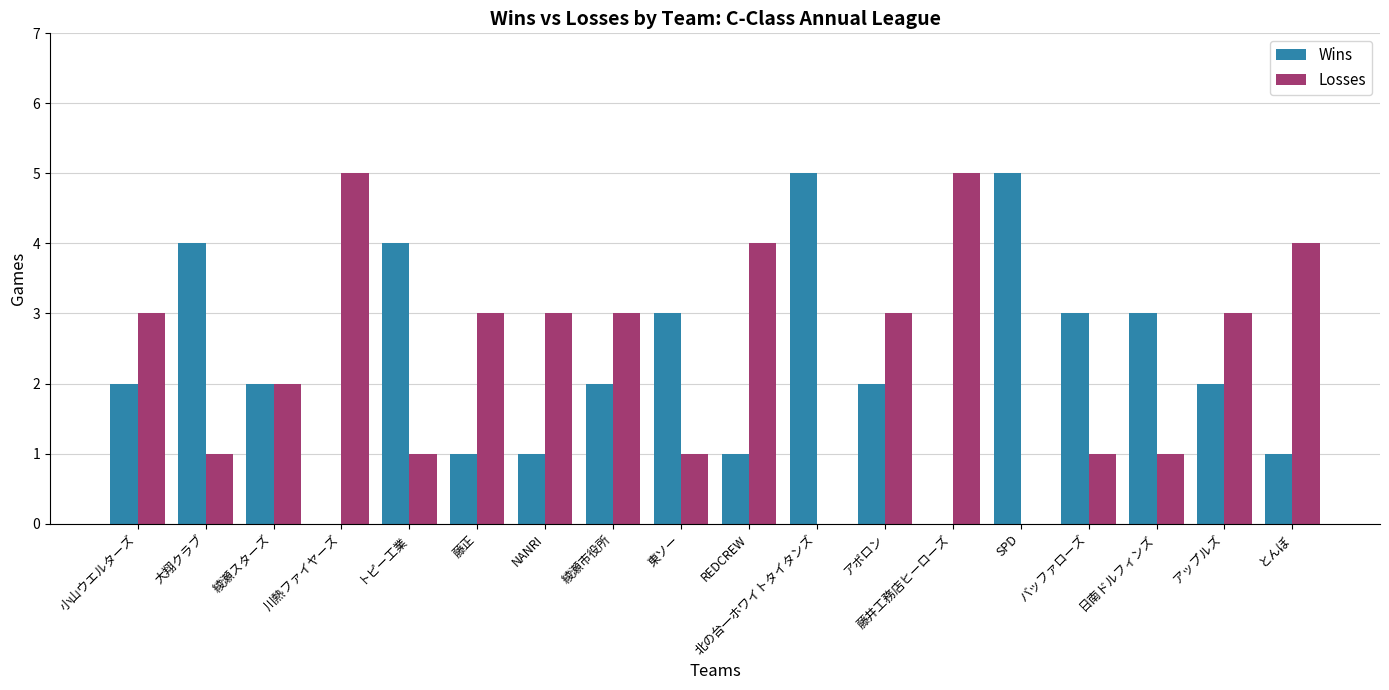

What is the maximum value for Losses?

5